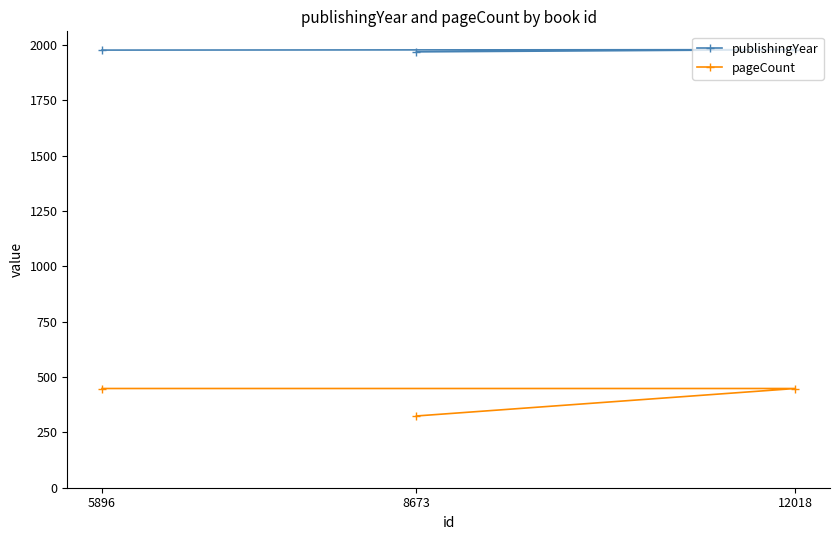

What is the label of the 2nd point from the right?

12018